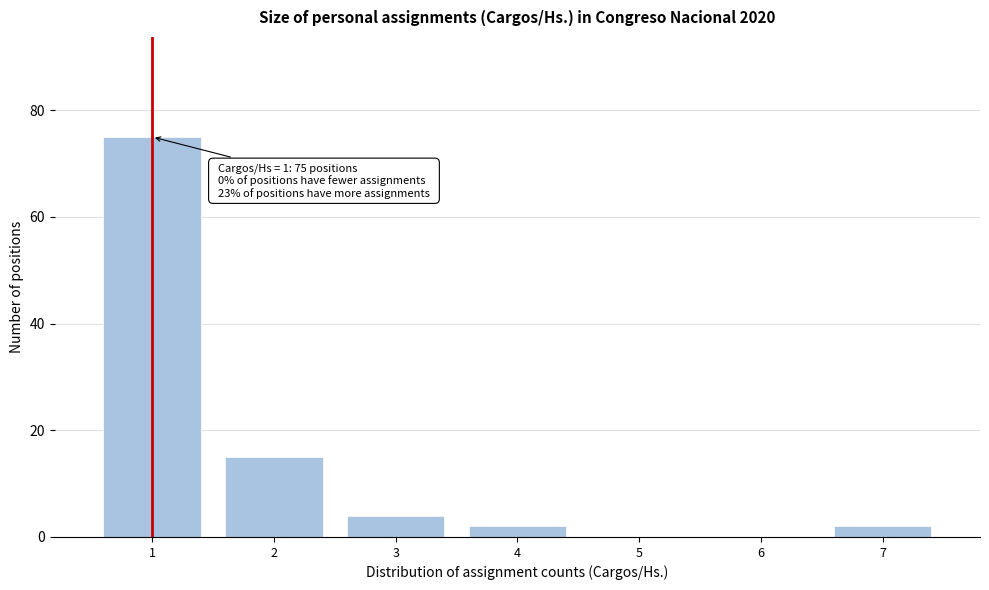

Reading right to left, transcribe all the data shown in this chart.

7=2	6=0	5=0	4=2	3=4	2=15	1=75